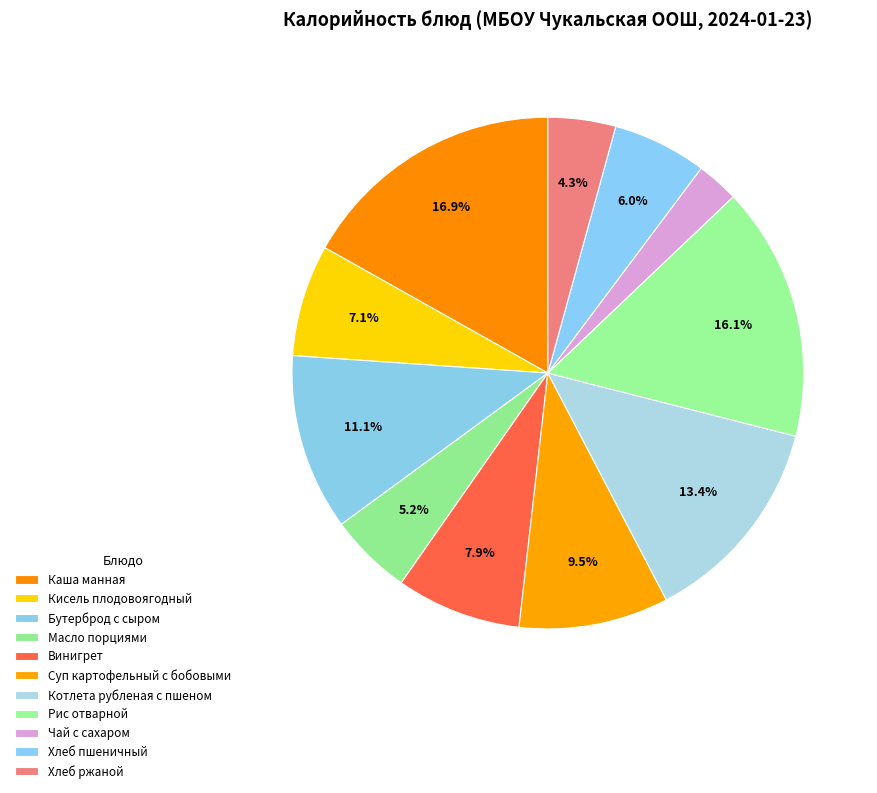

Is there any slice that represents more than half of the pie?

No